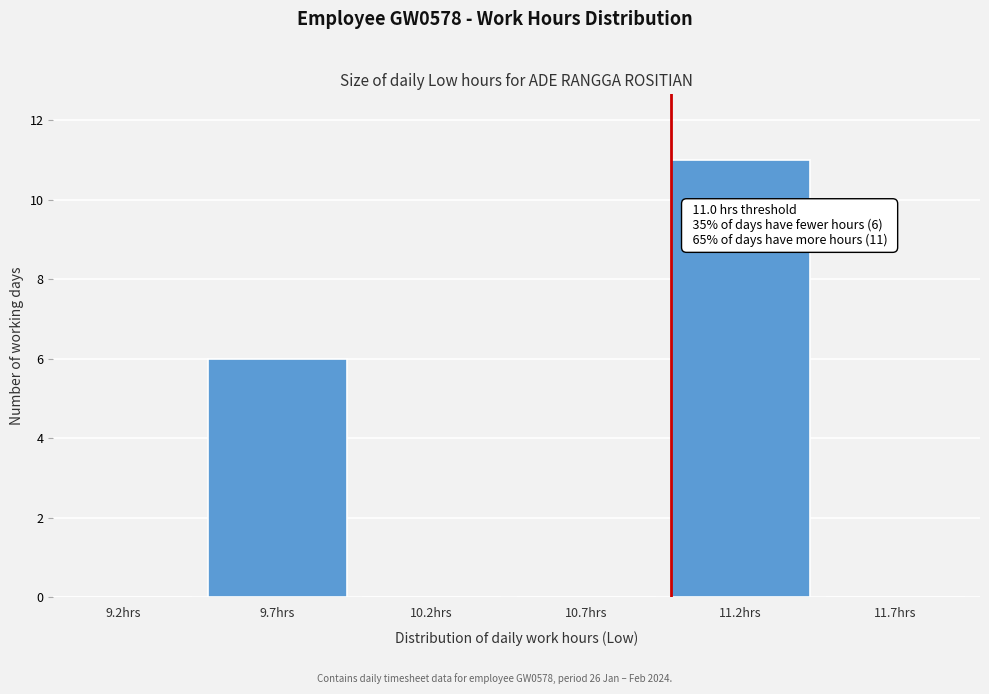

Over which range of the x-axis is the bar tallest?

11.0 to 11.5